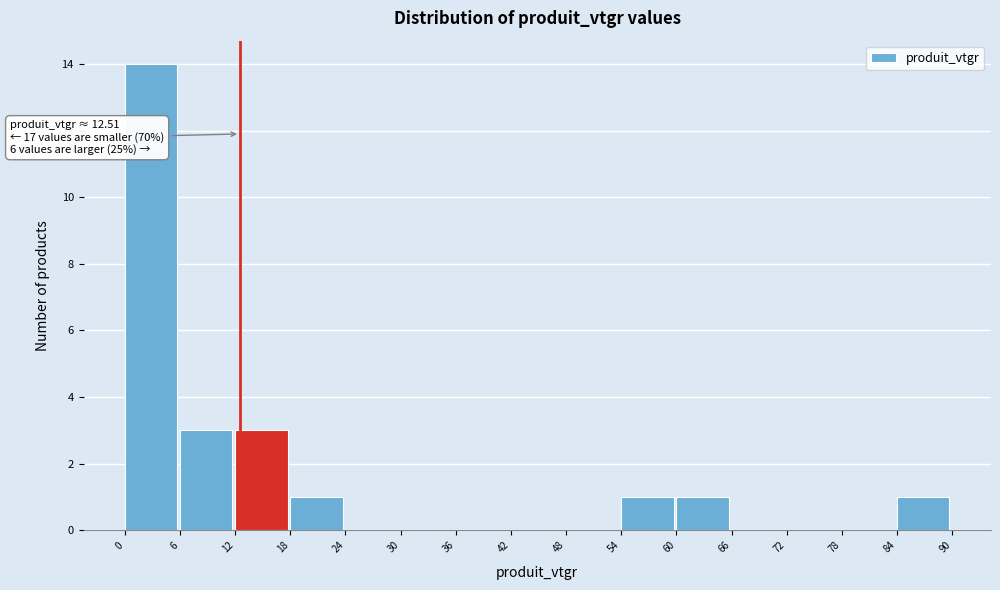

Which range on the x-axis has the tallest bar?

0 to 6